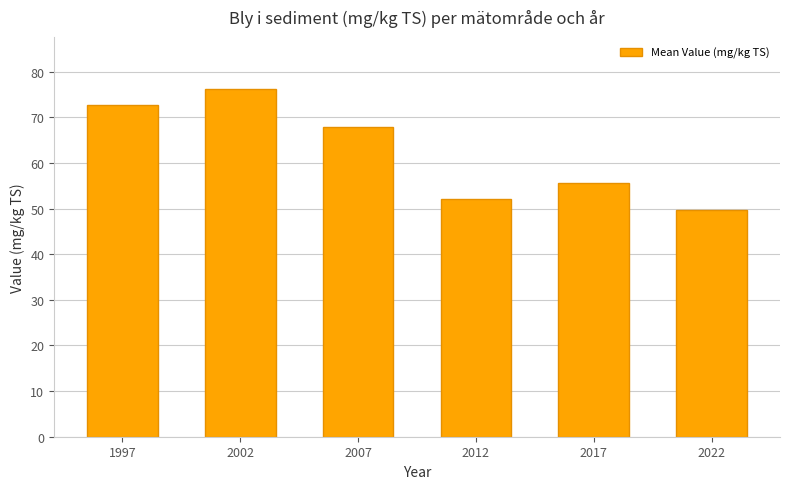

What is the minimum value shown in the chart?

49.6